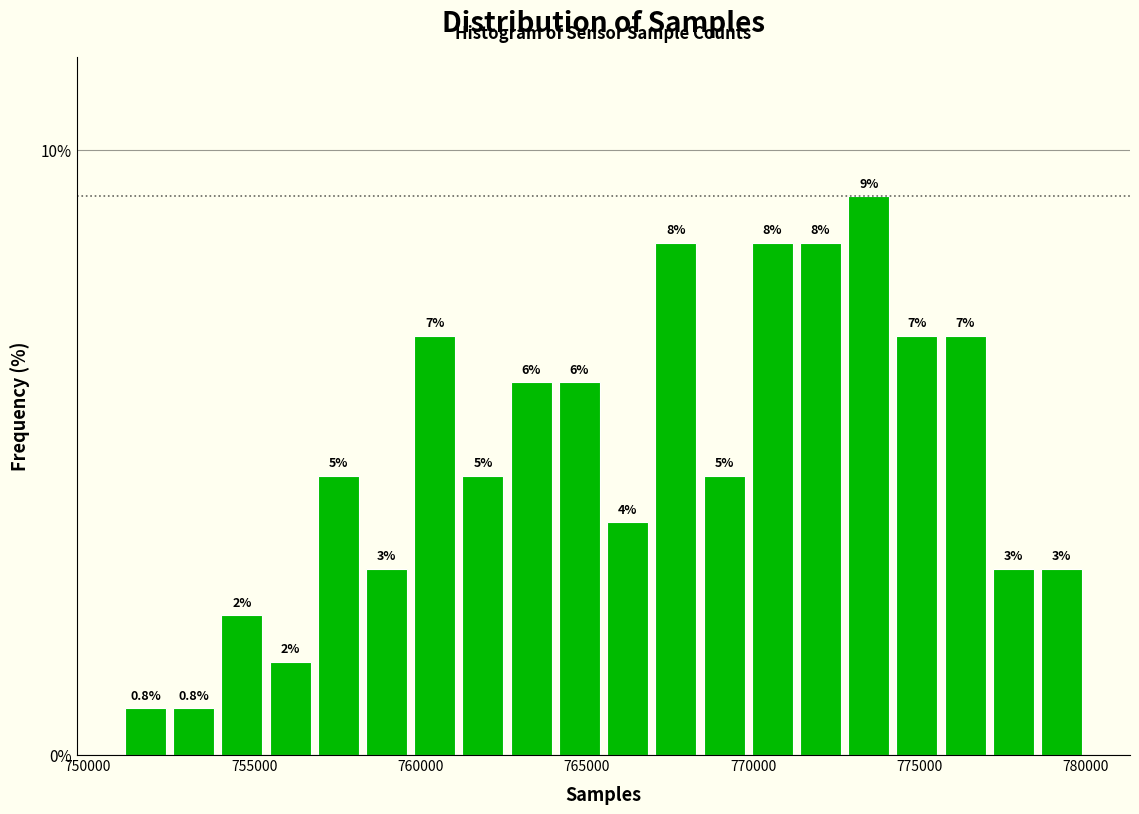

Read against the x-axis, roughly where is the centre of the tallest bar?

773500